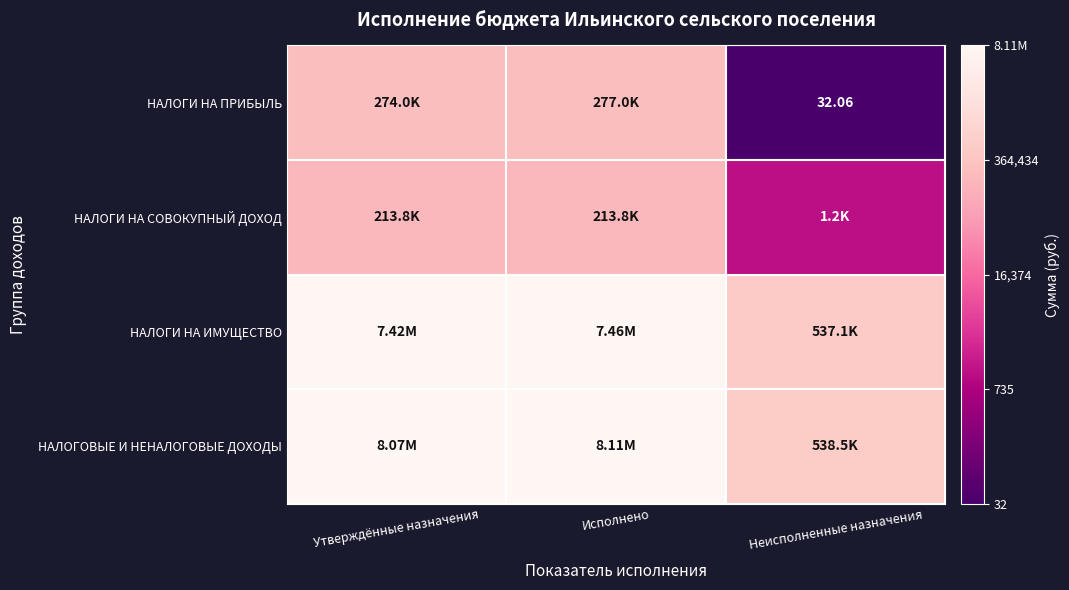

At how many categories does at least one series exceed 8?

3